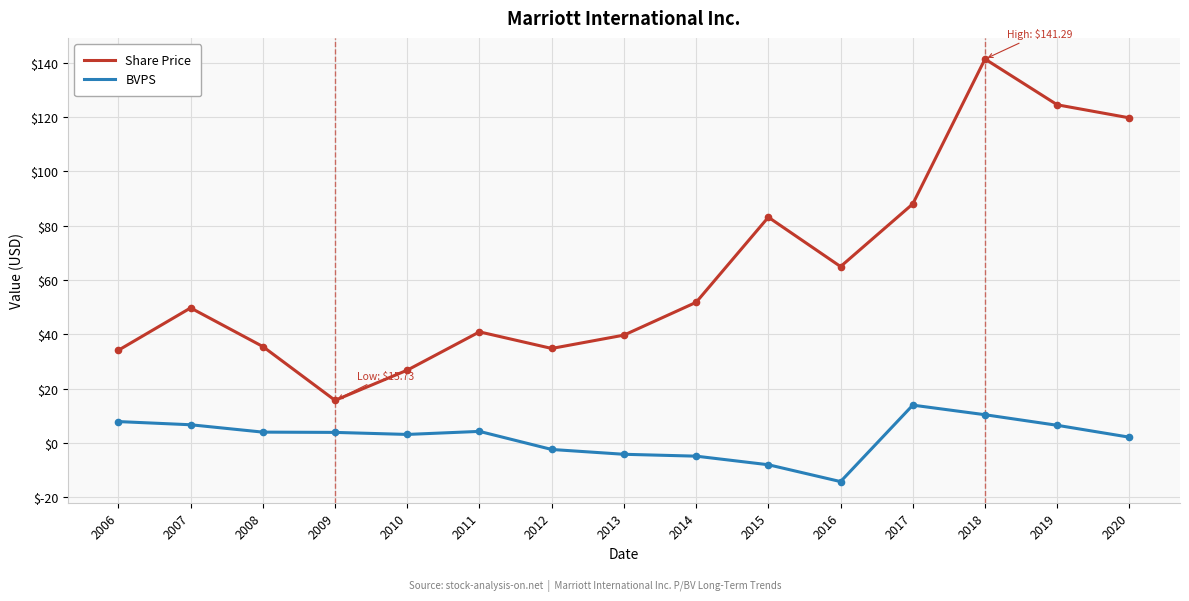

True or false: Share Price and BVPS cross at least once.

False